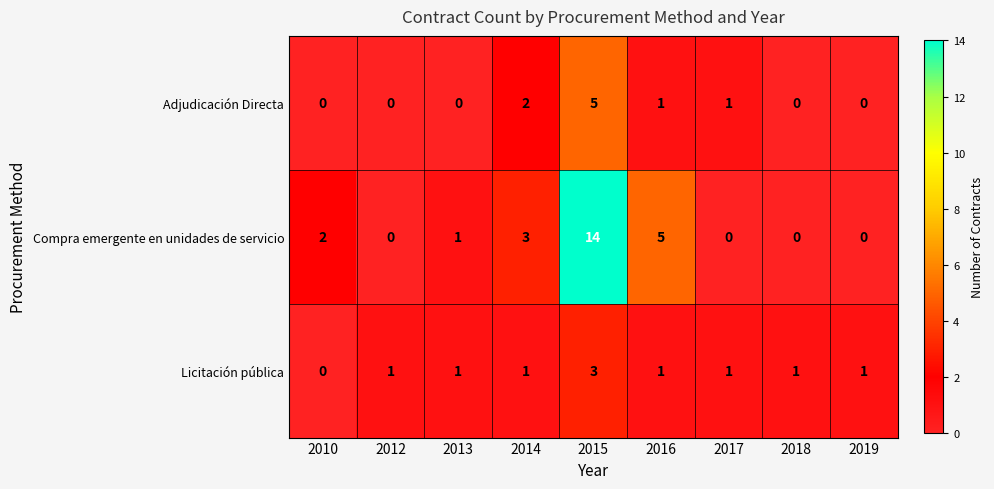

The value of Adjudicación Directa at 2014 is 1. True or false?

False